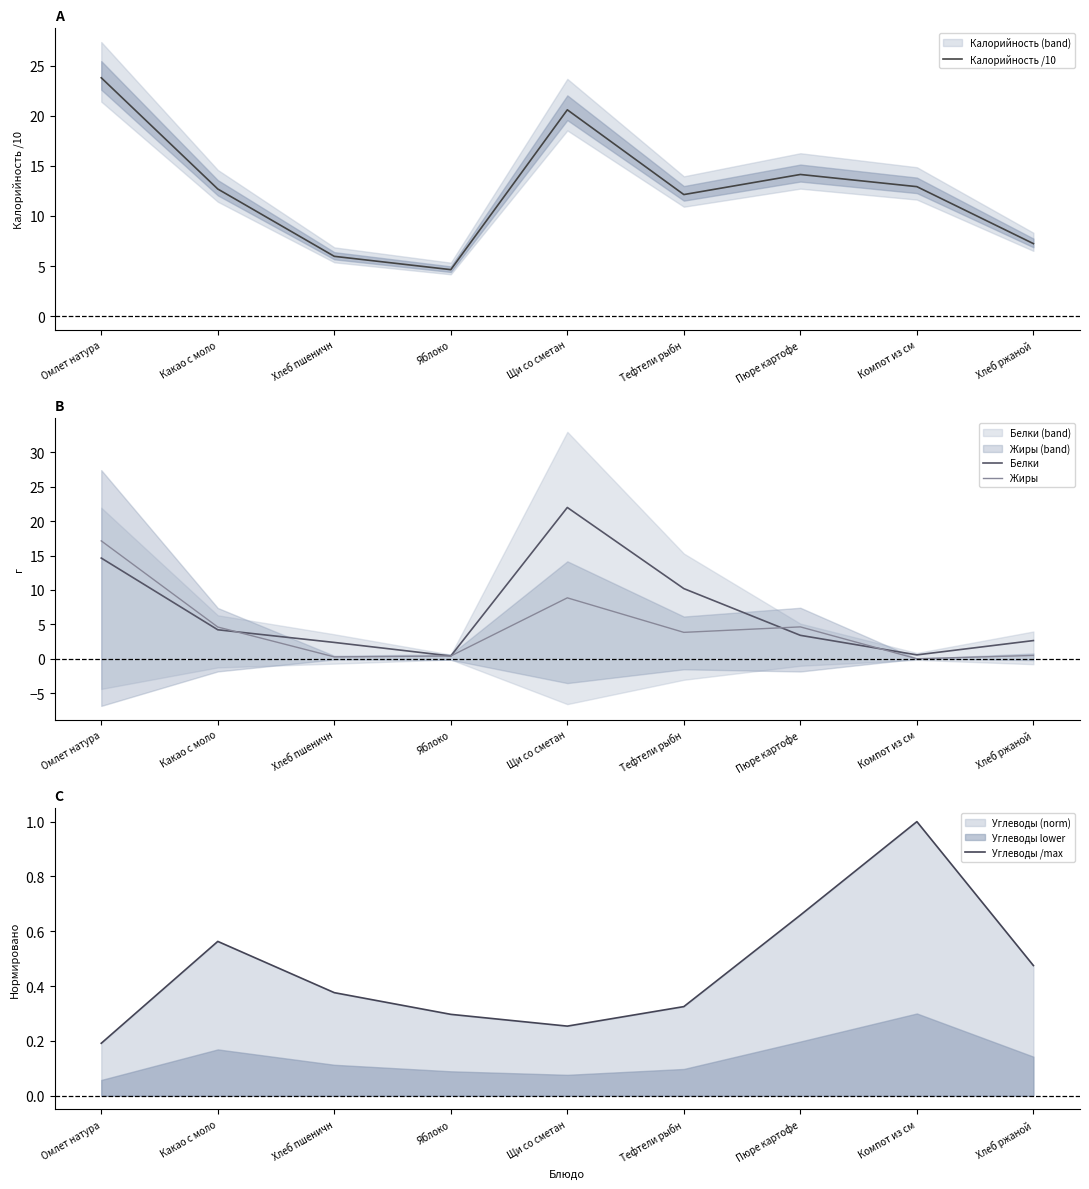

At which category is the sum across all series the highest?

Омлет натура